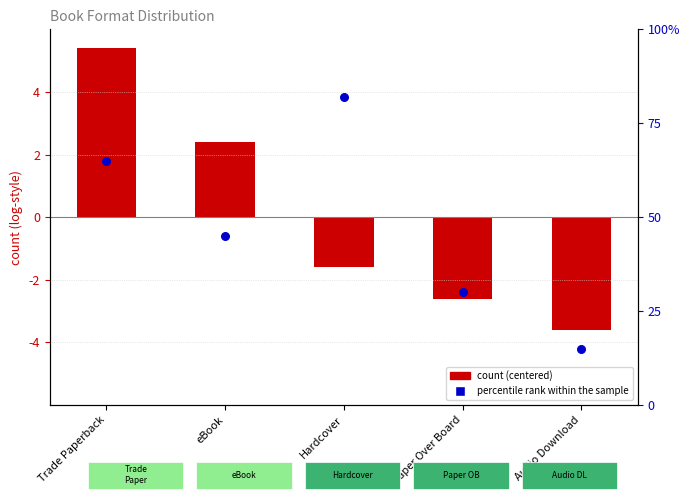

What are all the series names shown in the legend?

count (centered), percentile rank within the sample